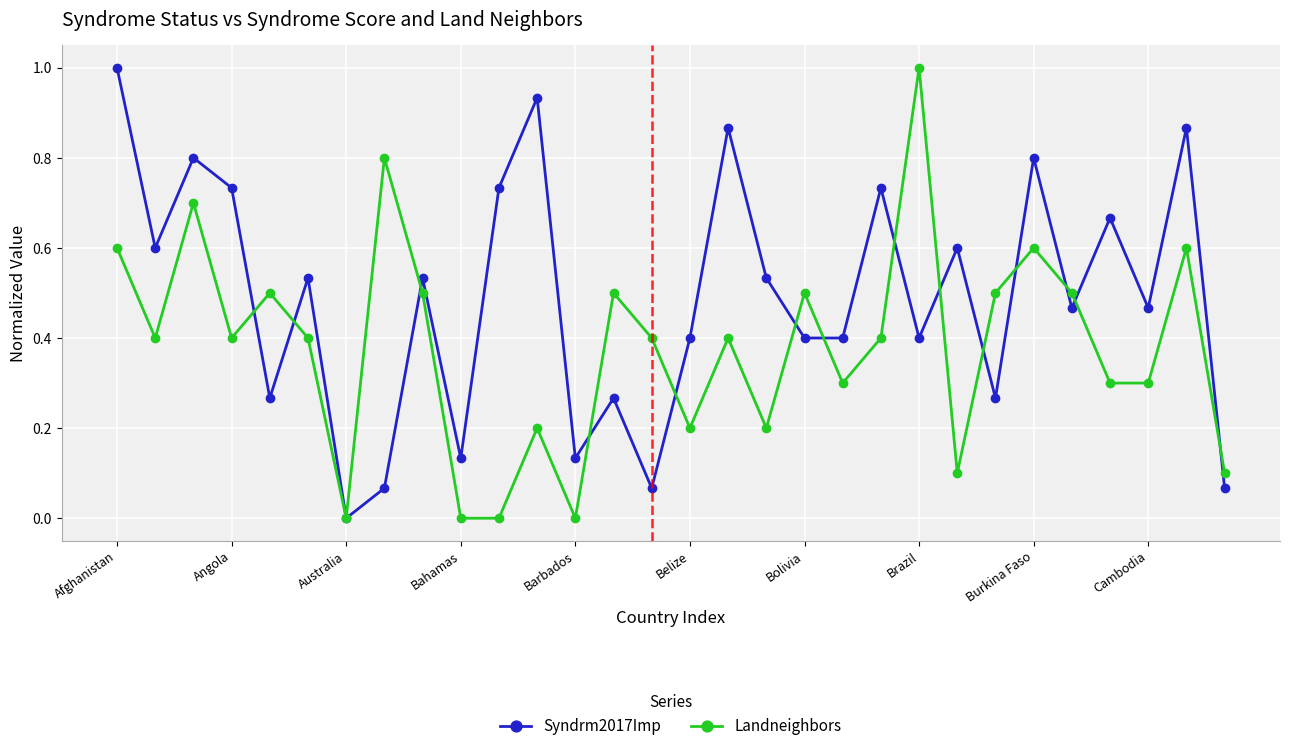

Rank the series by their average value, from lowest to highest.

Landneighbors, Syndrm2017Imp